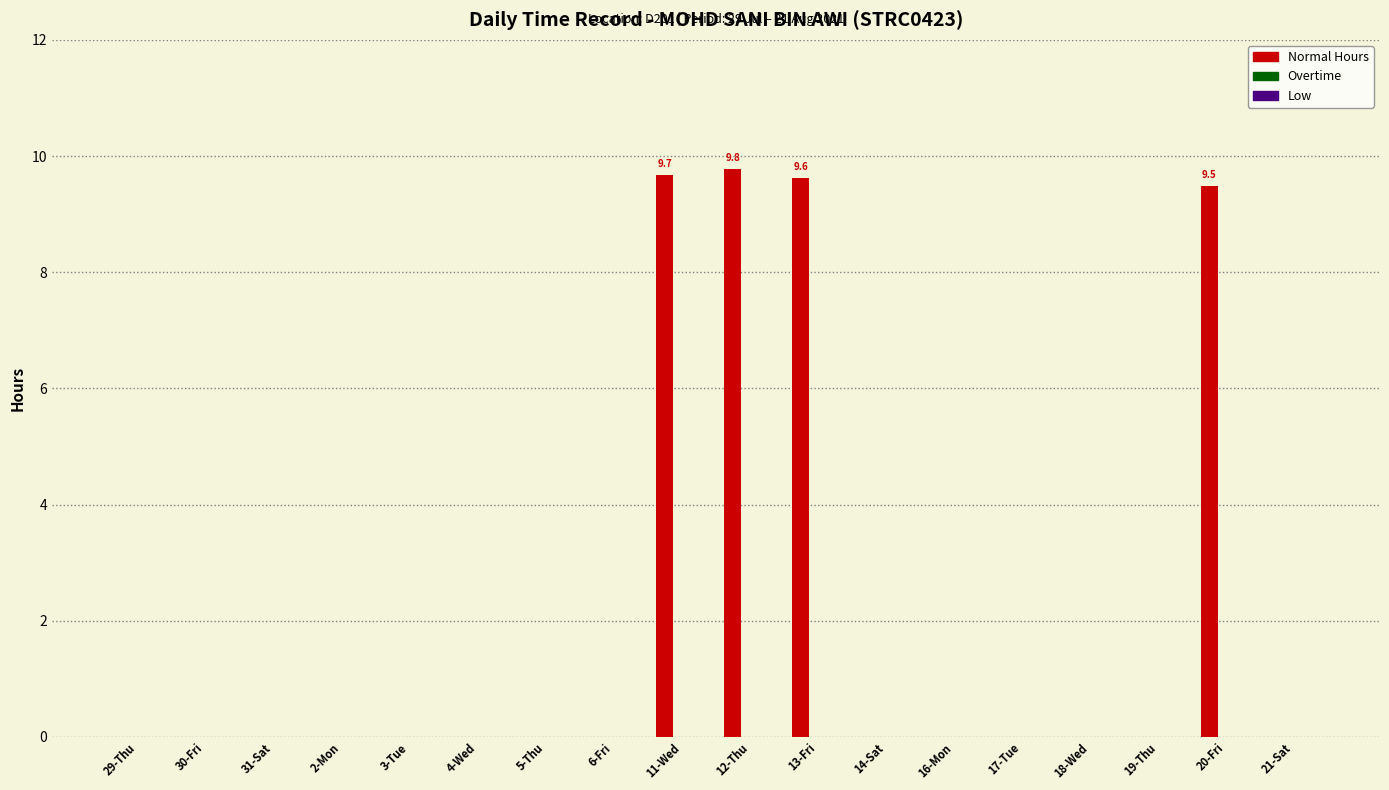

The chart shows a value of 5.5 at 21-Sat. True or false?

False